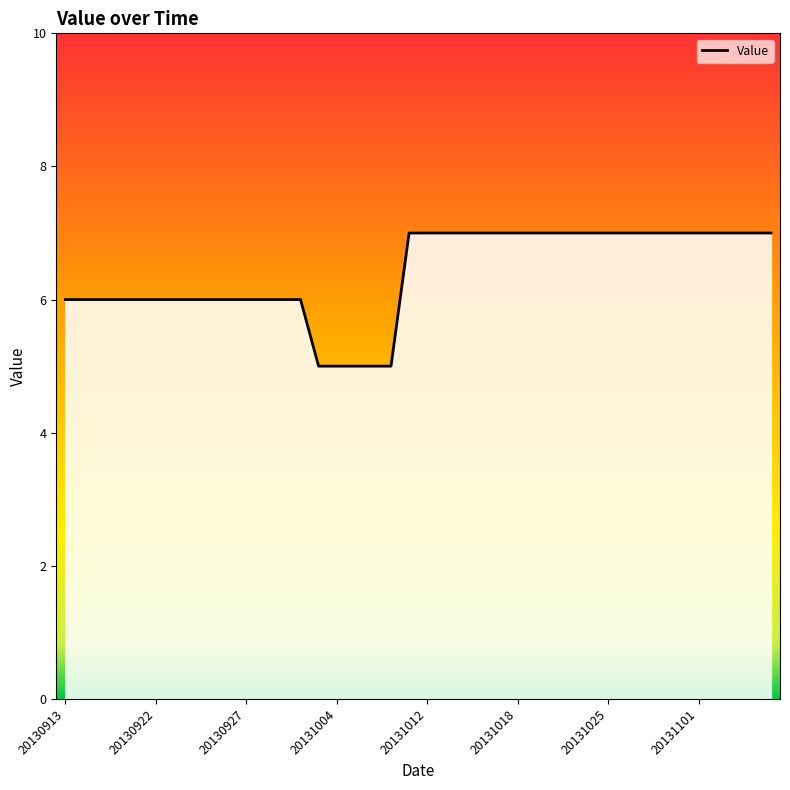

What is the minimum value shown in the chart?

5